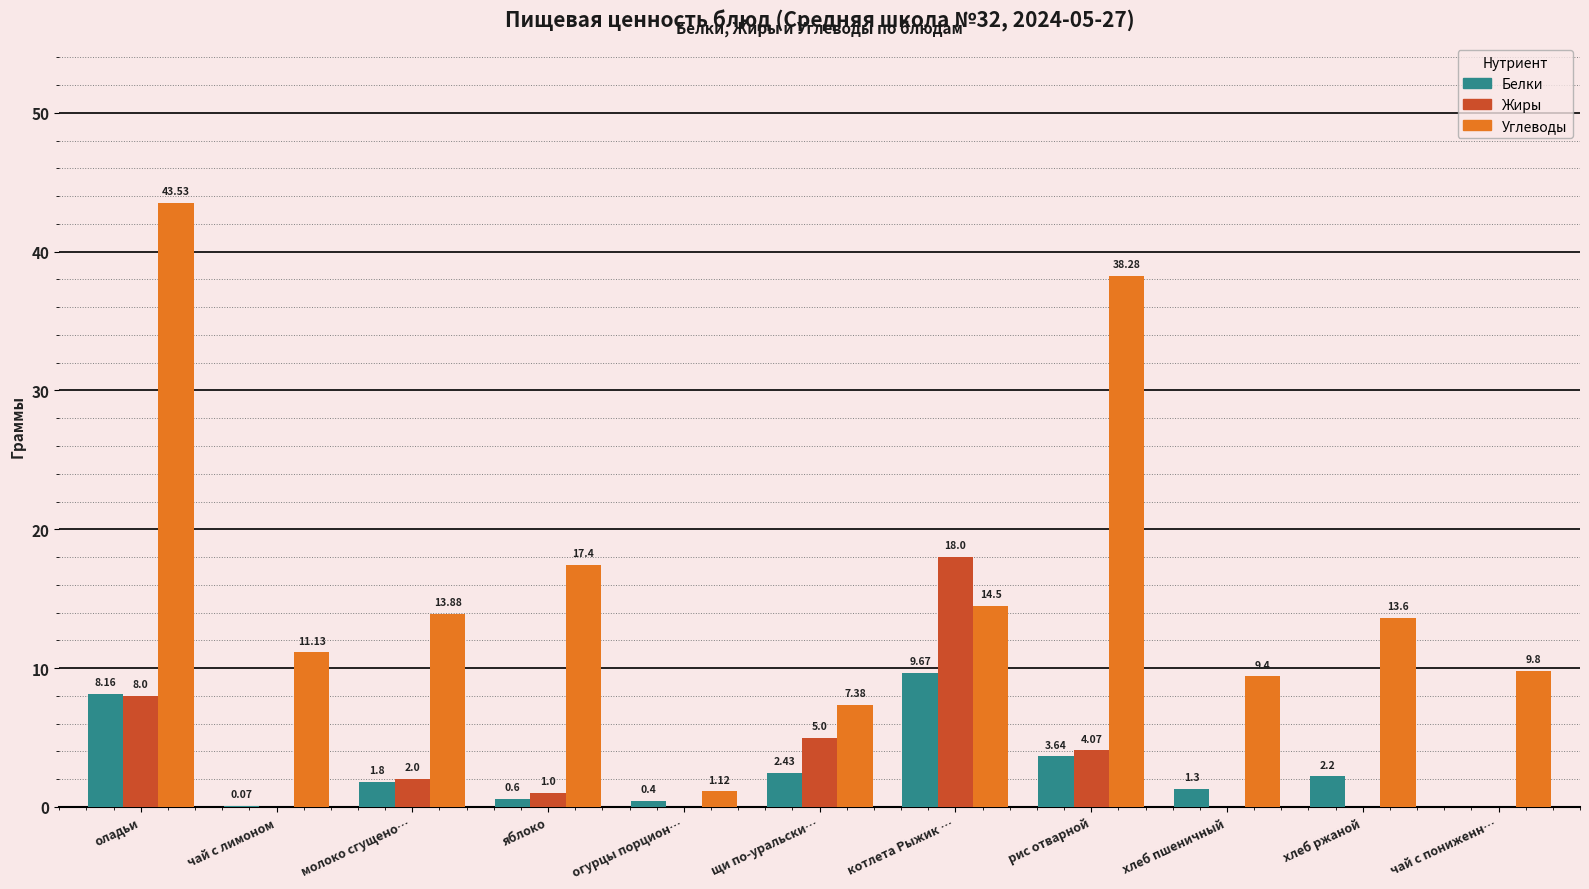

What is the sum of all Жиры values?

38.1